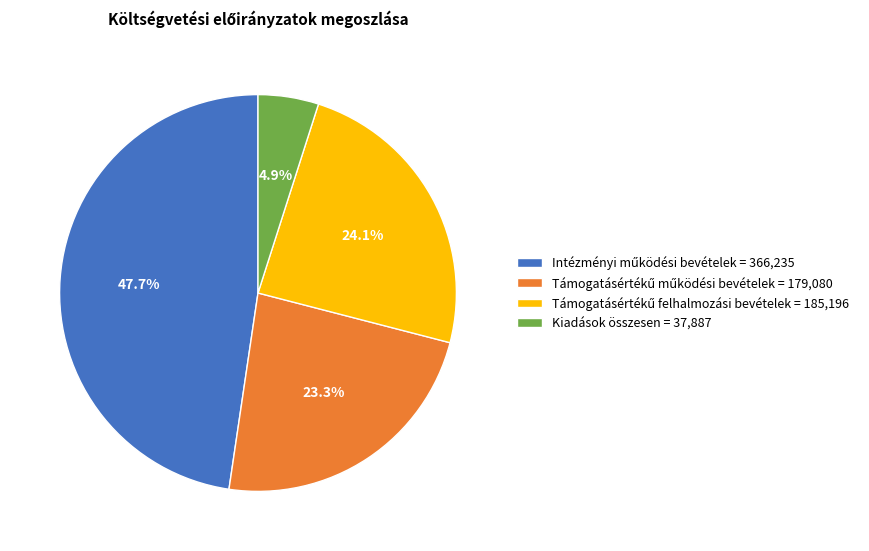

To the nearest percent, what portion does Kiadások összesen represent?

5%